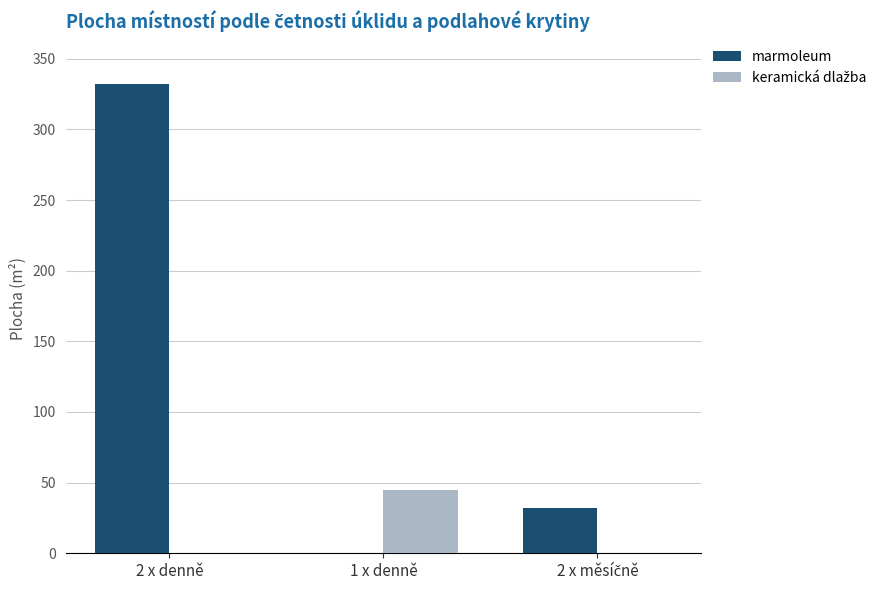

At which category is the sum across all series the highest?

2 x denně